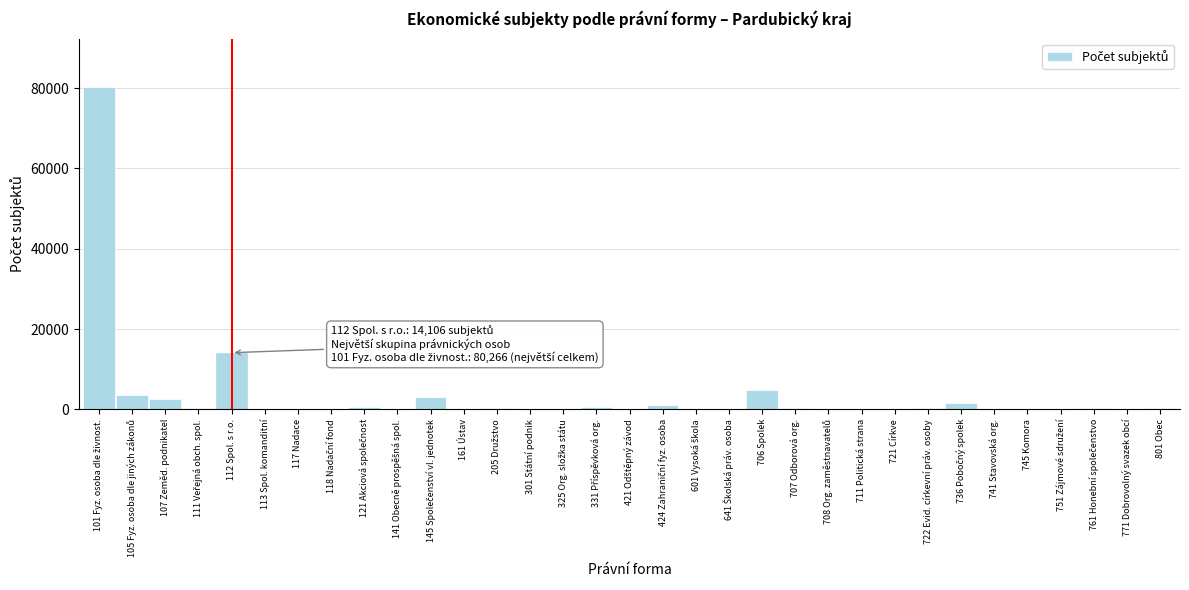

What is the greatest value displayed?

80266